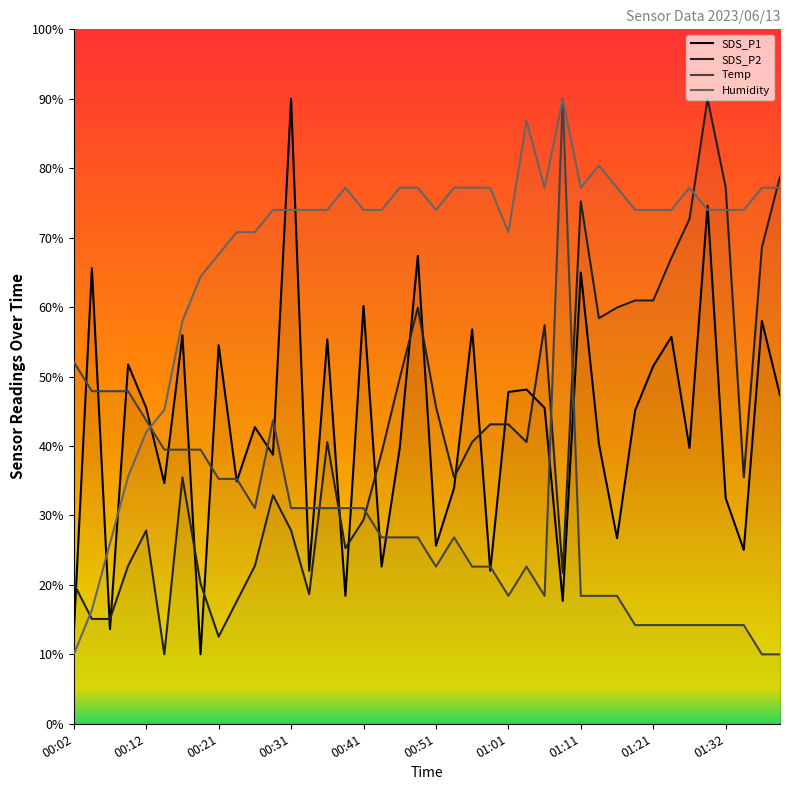

What is the maximum value shown in the chart?

90.0